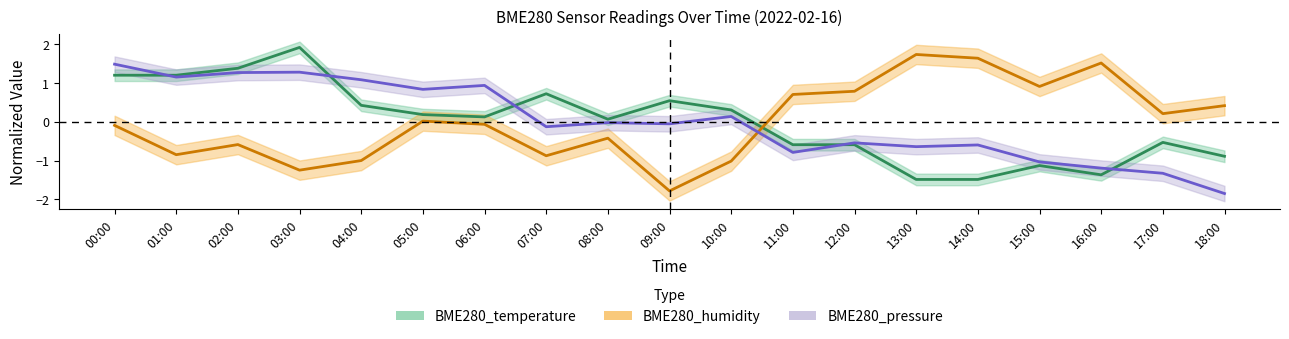

List the series in order of their peak value, highest first.

BME280_temperature, BME280_humidity, BME280_pressure_norm